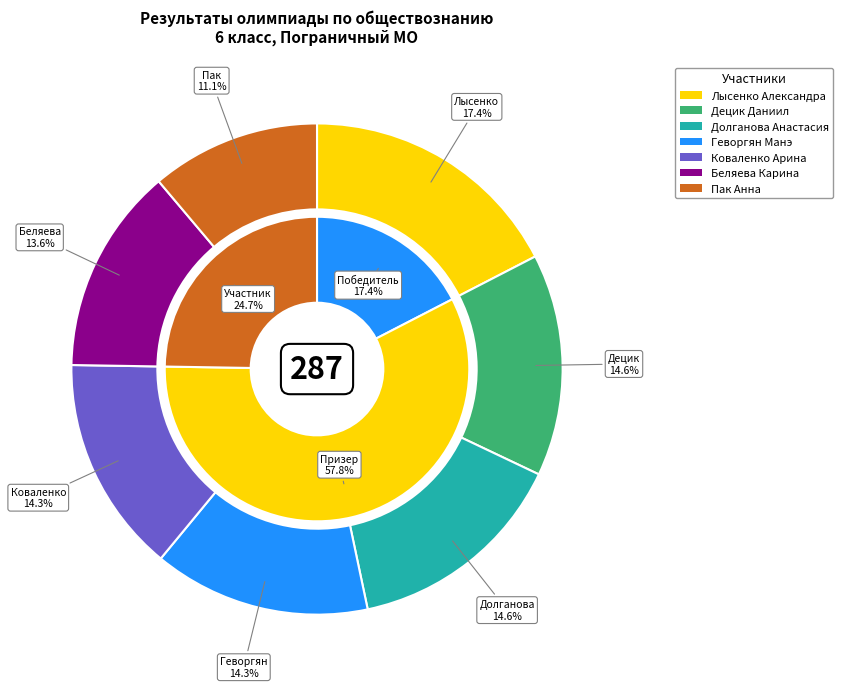

How many slices are in this pie chart?

7